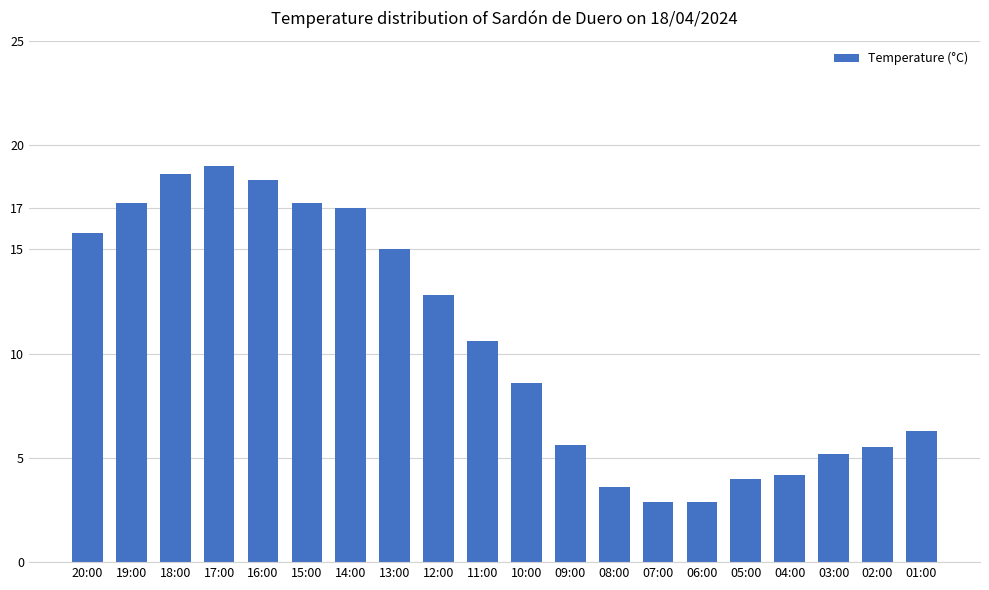

What is the ratio of the value at 03:00 to the value at 14:00?

0.3